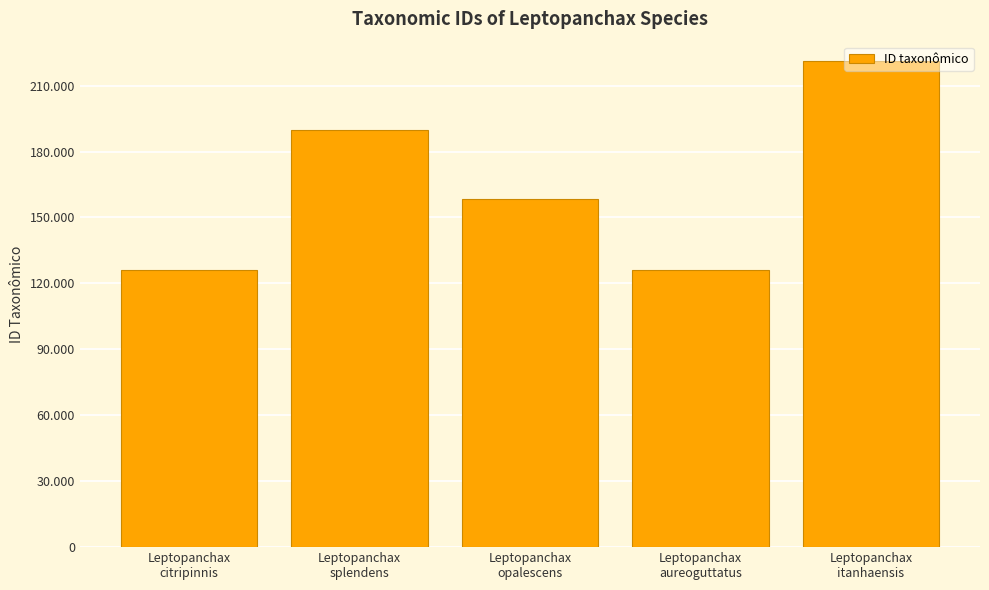

Does the chart contain any negative values?

No